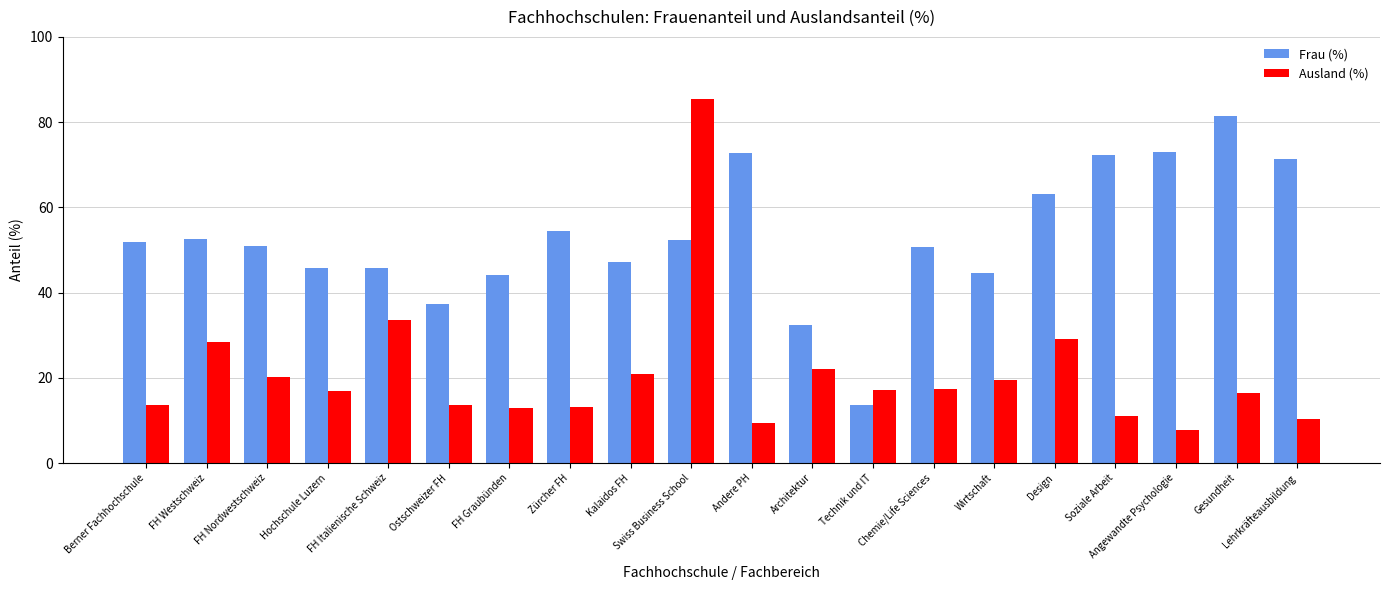

What is the difference between the maximum and minimum values in the Frau (%) series?

67.8